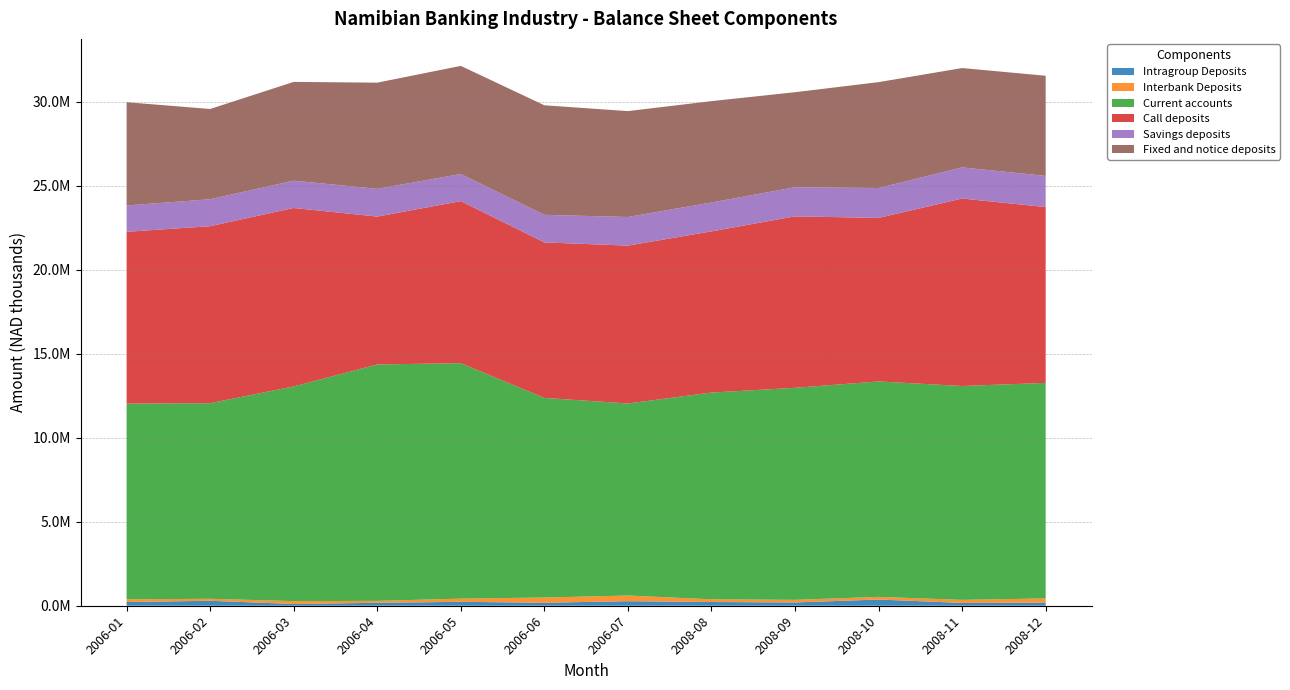

Reading right to left, transcribe all the data shown in this chart.

Intragroup Deposits: 2008-12=180752	2008-11=168006	2008-10=369847	2008-09=195612	2008-08=221956	2006-07=270587	2006-06=177761	2006-05=232416	2006-04=175851	2006-03=103579	2006-02=295148	2006-01=221115
Interbank Deposits: 2008-12=254744	2008-11=181185	2008-10=158682	2008-09=155601	2008-08=161491	2006-07=337552	2006-06=311738	2006-05=190699	2006-04=114700	2006-03=172098	2006-02=119323	2006-01=160644
Current accounts: 2008-12=12831914	2008-11=12732339	2008-10=12824021	2008-09=12622912	2008-08=12307637	2006-07=11432588	2006-06=11884267	2006-05=14019294	2006-04=14072696	2006-03=12780998	2006-02=11644528	2006-01=11654588
Call deposits: 2008-12=10468270	2008-11=11160753	2008-10=9735661	2008-09=10208890	2008-08=9595926	2006-07=9398695	2006-06=9257033	2006-05=9646328	2006-04=8805092	2006-03=10623245	2006-02=10536649	2006-01=10226067
Savings deposits: 2008-12=1855210	2008-11=1853495	2008-10=1781365	2008-09=1731610	2008-08=1720155	2006-07=1703326	2006-06=1641932	2006-05=1613252	2006-04=1651486	2006-03=1626303	2006-02=1604940	2006-01=1566709
Fixed and notice deposits: 2008-12=5961519	2008-11=5915330	2008-10=6302284	2008-09=5658218	2008-08=6034202	2006-07=6304724	2006-06=6521266	2006-05=6437940	2006-04=6321467	2006-03=5880372	2006-02=5373502	2006-01=6148471